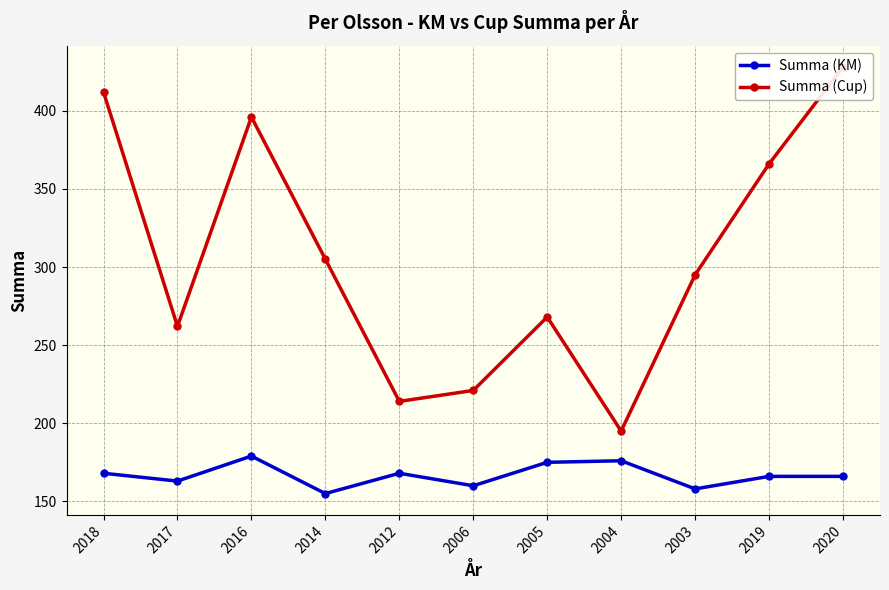

How many values in the Summa (KM) series are below 166?

4